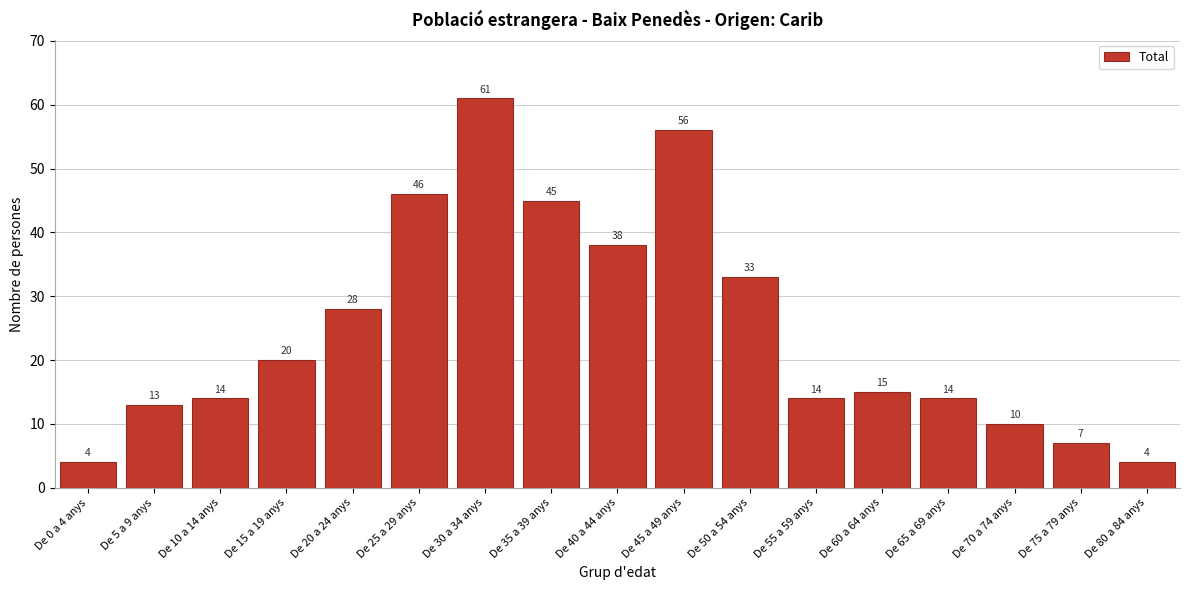

Reading left to right, extract all data points from this chart.

4	13	14	20	28	46	61	45	38	56	33	14	15	14	10	7	4